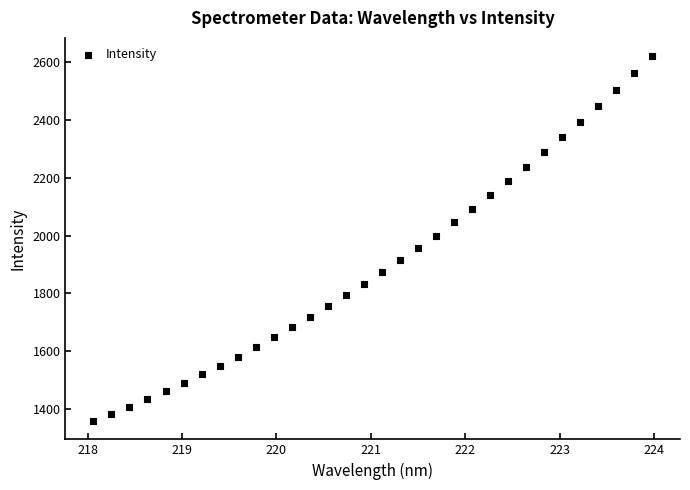

What is the range of Y values (max minus min)?

1264.1